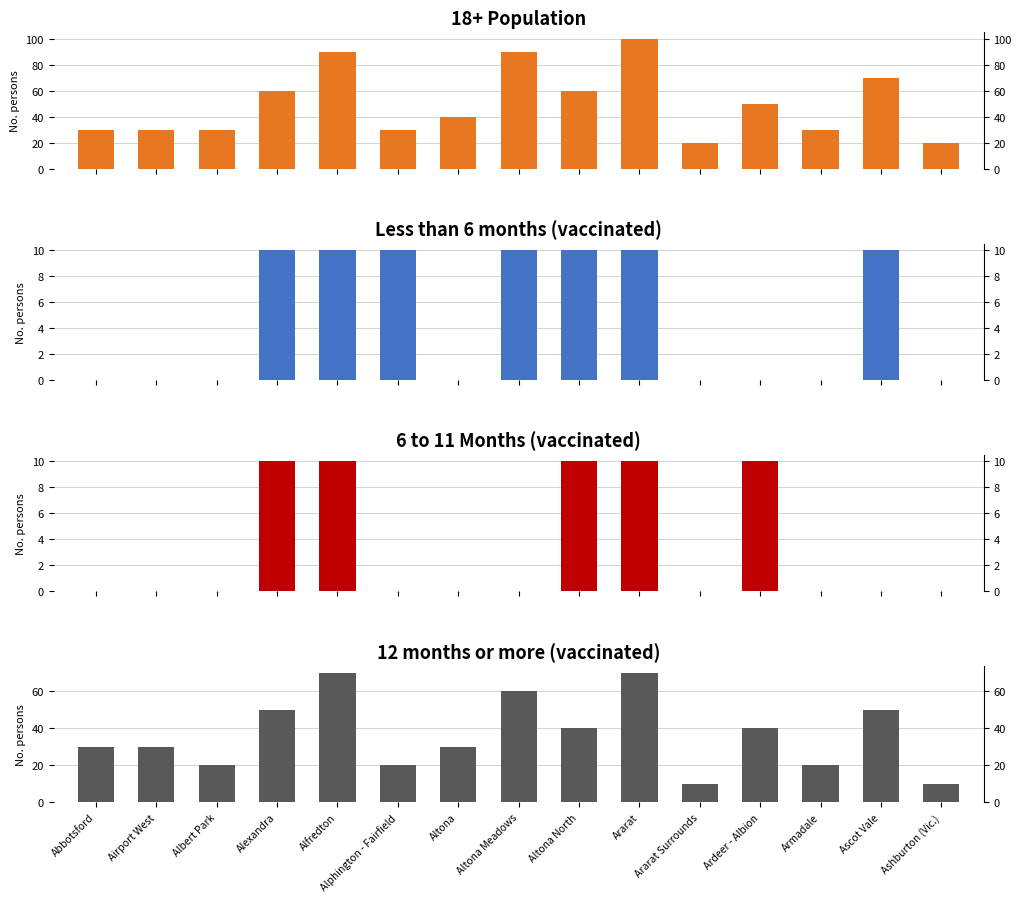

At which category is the sum across all series the highest?

Ararat